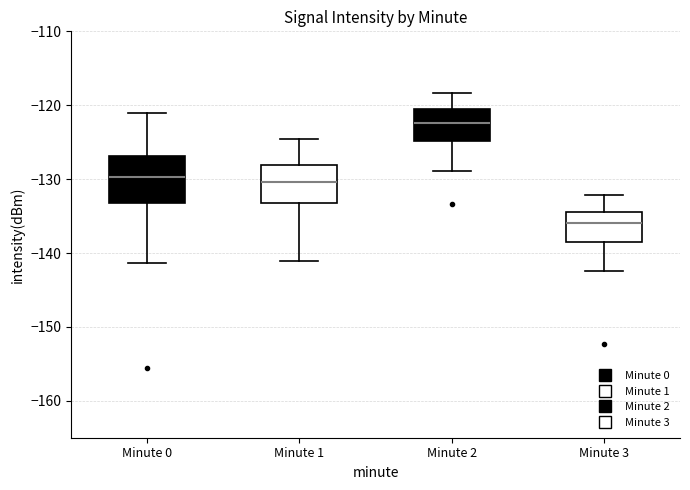

Which box has the highest median line?

Minute 2